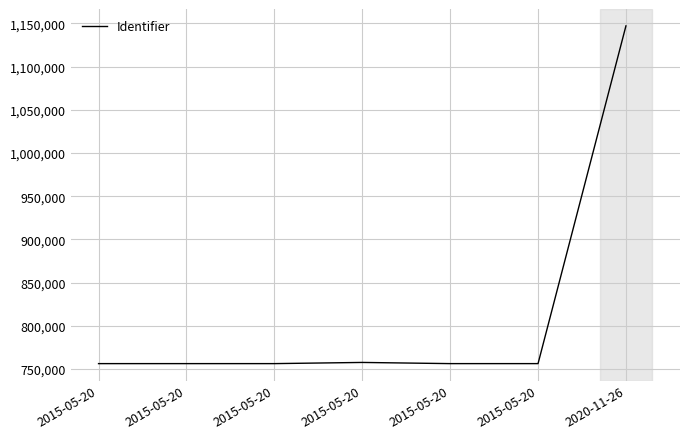

The chart shows a value of 1147191 at 2020-11-26. True or false?

True